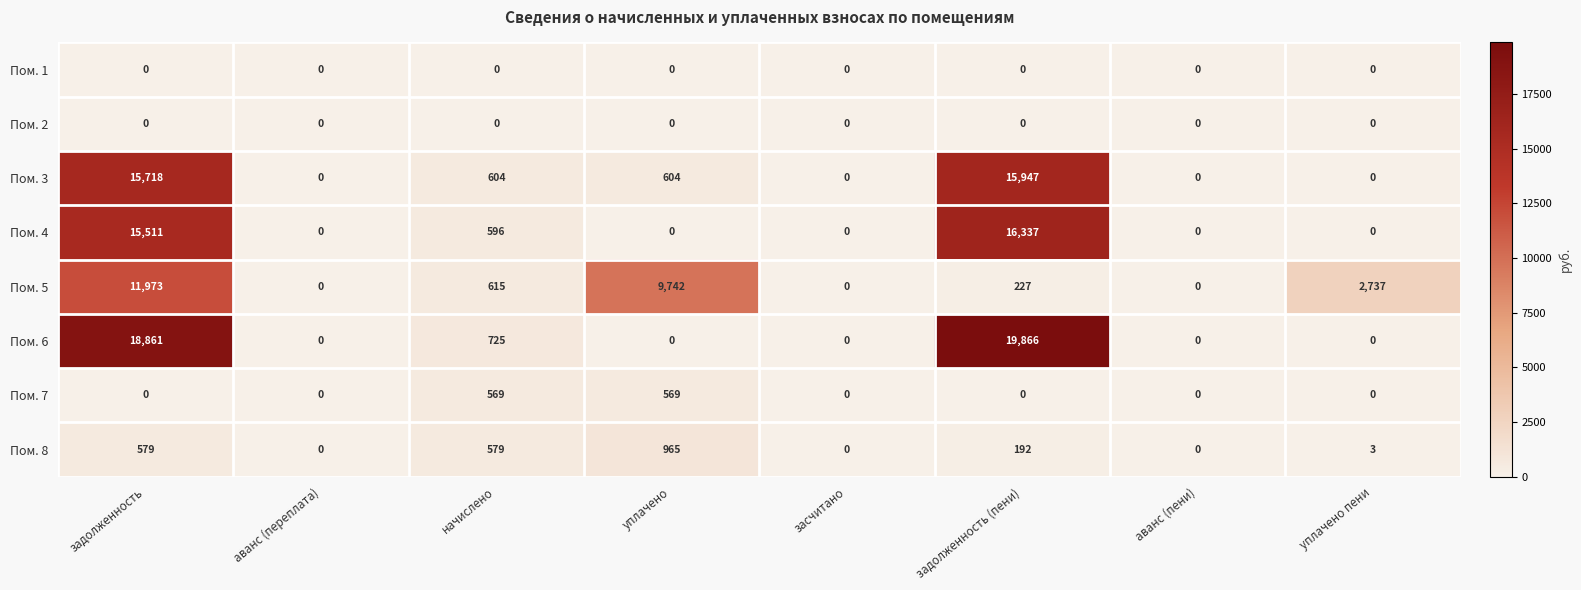

What is the difference between the second highest and minimum values in the Пом. 7 series?

569